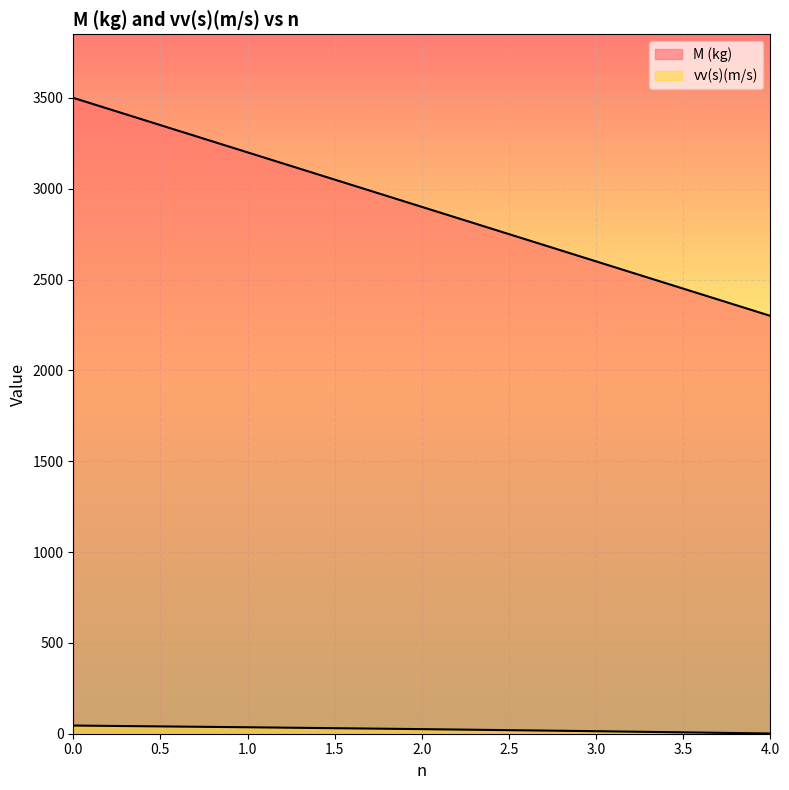

Reading left to right, what are all the values shown in this chart?

M (kg): 0=3500.0	1=3200.0	2=2900.0	3=2600.0	4=2300.0
vv(s)(m/s): 0=45.0	1=35.6	2=25.3	3=13.9	4=1.2